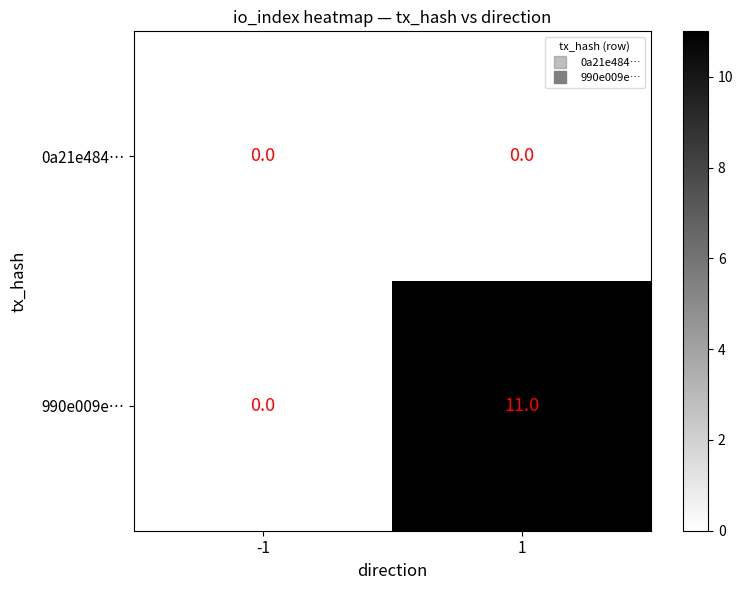

Which series changed the most between -1 and 1?

990e009e…